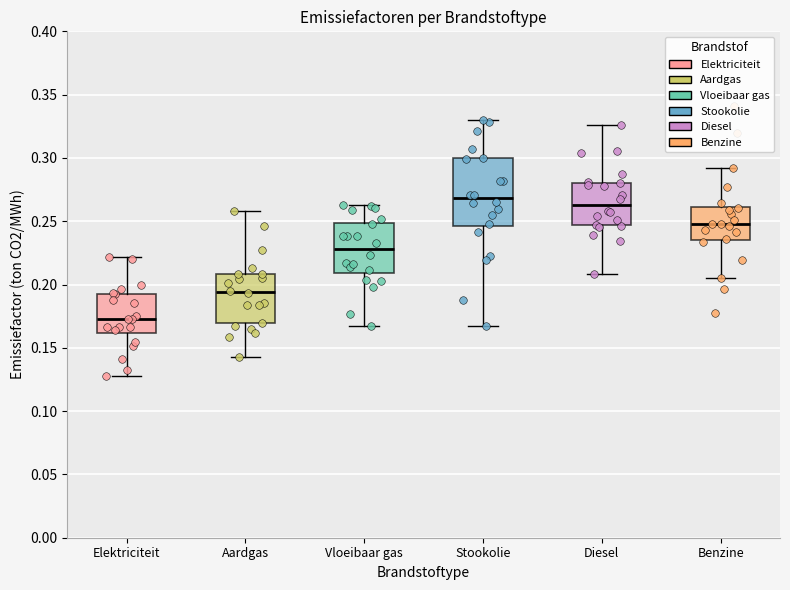

Reading left to right, transcribe this box plot: for each box, give where its median line is, the range the box spans, and where its two whiskers end, as read against the y-axis. The values are not printed on the chart, so give them approximately, as read against the axis.

Elektriciteit: median 0.175, box 0.160 to 0.195, whiskers 0.130 to 0.220
Aardgas: median 0.195, box 0.170 to 0.210, whiskers 0.145 to 0.260
Vloeibaar gas: median 0.230, box 0.210 to 0.250, whiskers 0.165 to 0.265
Stookolie: median 0.270, box 0.245 to 0.300, whiskers 0.165 to 0.330
Diesel: median 0.265, box 0.245 to 0.280, whiskers 0.210 to 0.325
Benzine: median 0.250, box 0.235 to 0.260, whiskers 0.205 to 0.290